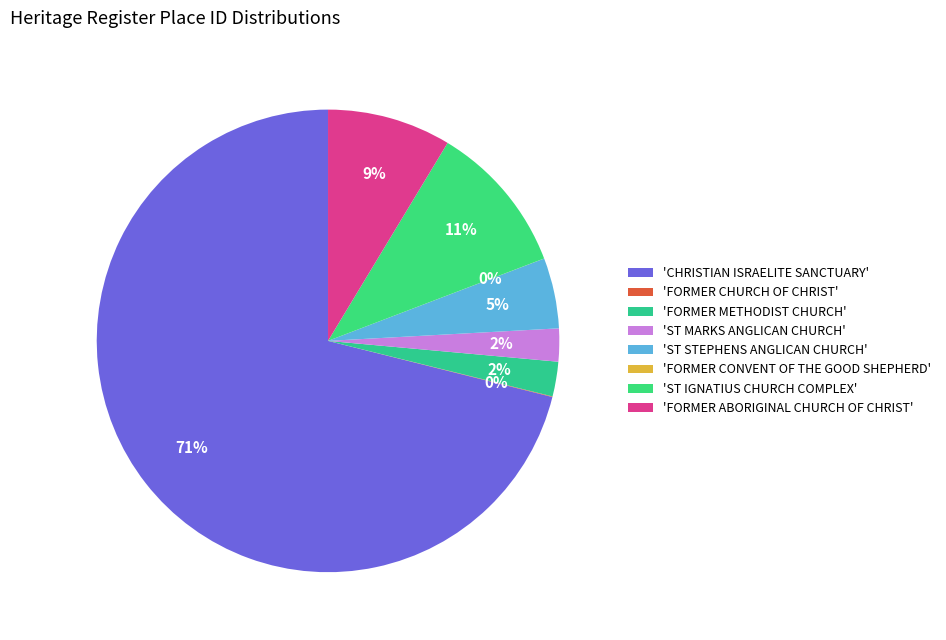

How many segments does this pie chart have?

8